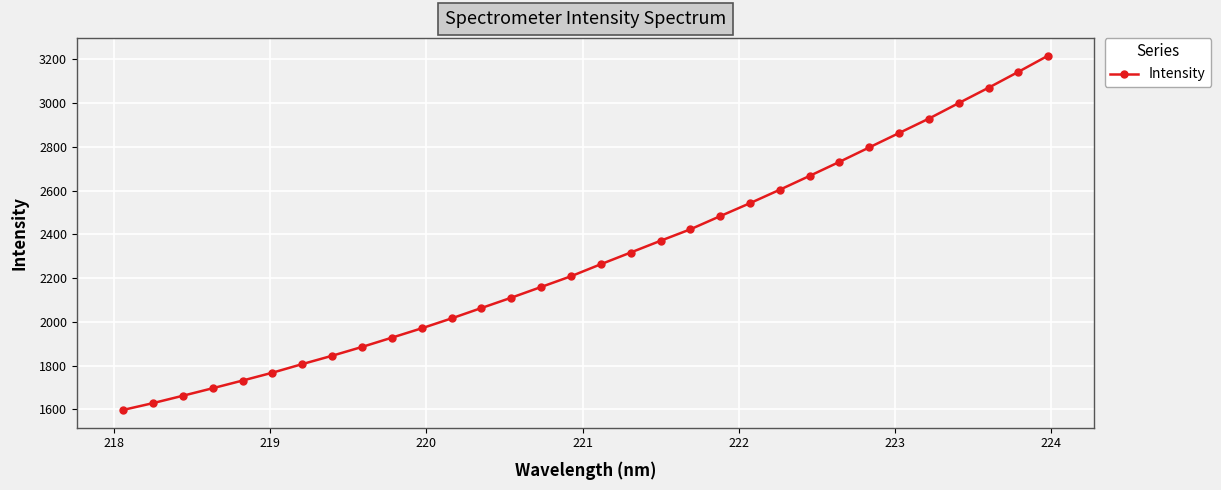

What is the sum of all values?

73508.9